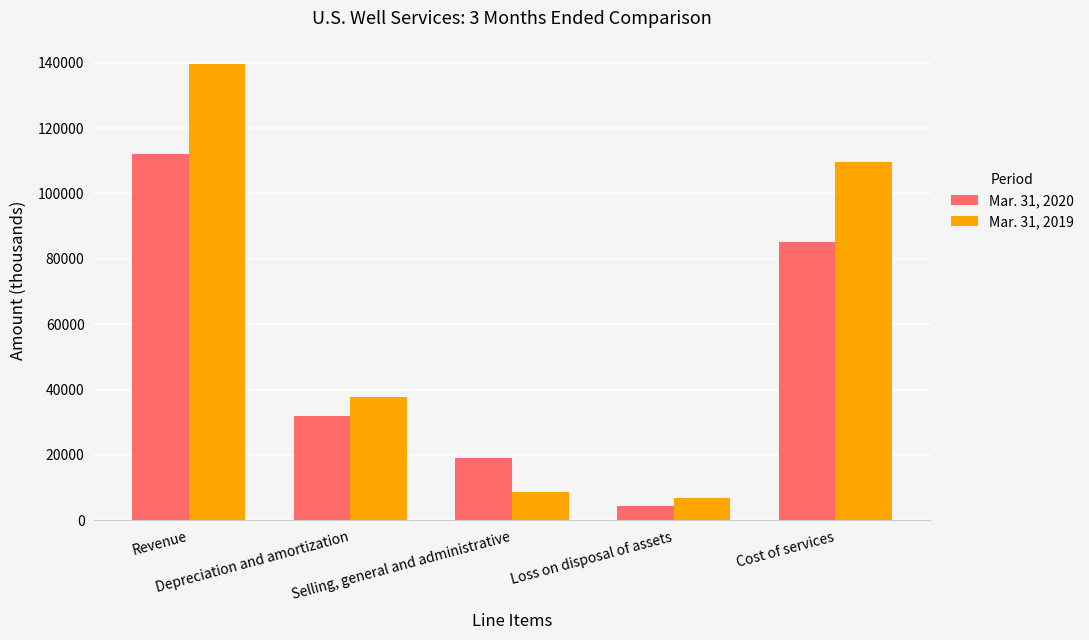

The Mar. 31, 2019 series shows 3225 at Selling, general and administrative. True or false?

False